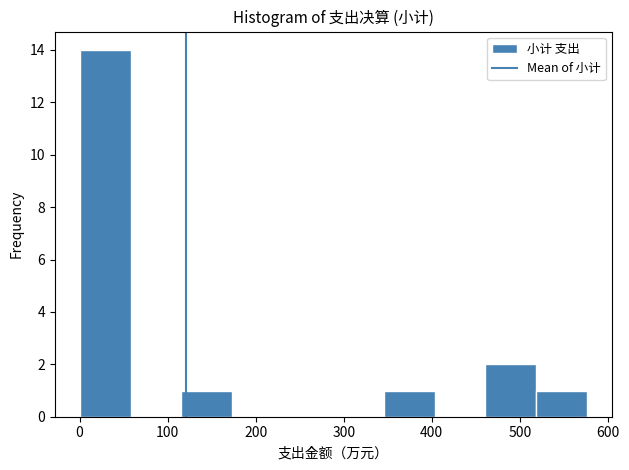

What is the height of the bar covering 460 to 520 on the x-axis? Neither the bar edges nor the heights are printed on the chart, so give them approximately, as read against the axes.

2